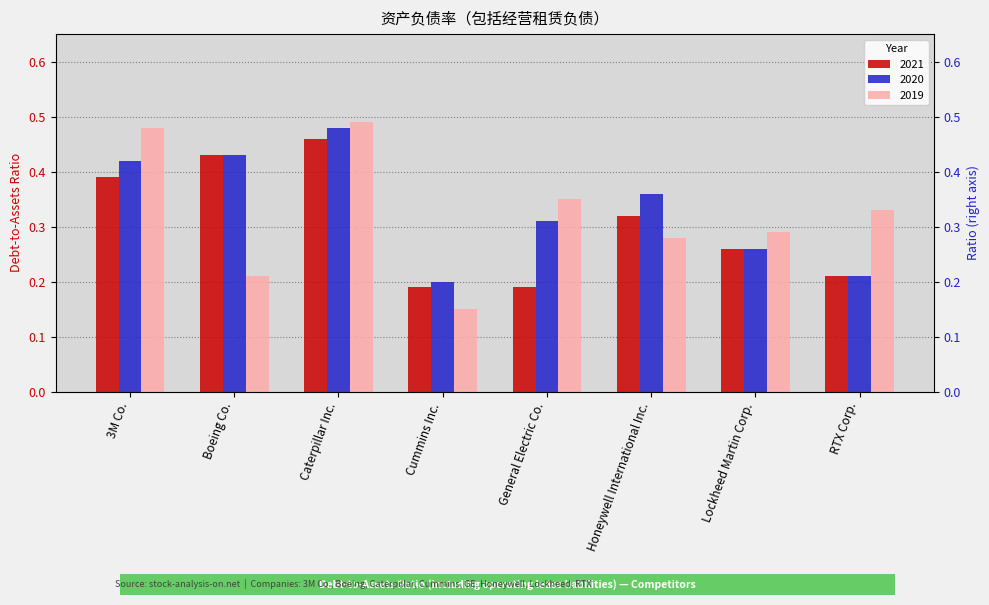

At which category is the sum across all series the highest?

Caterpillar Inc.